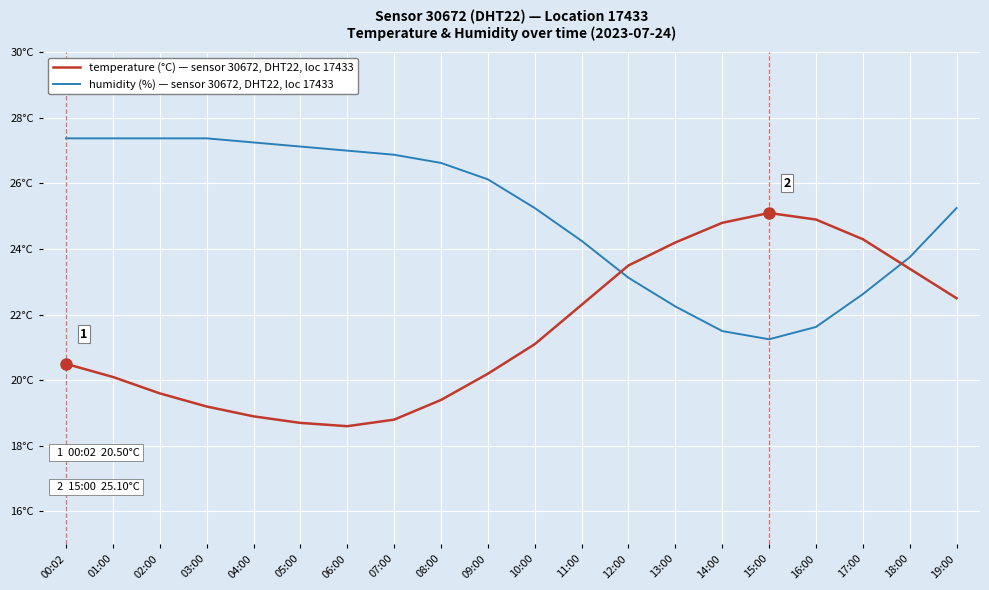

At which category is the sum across all series the highest?

00:02